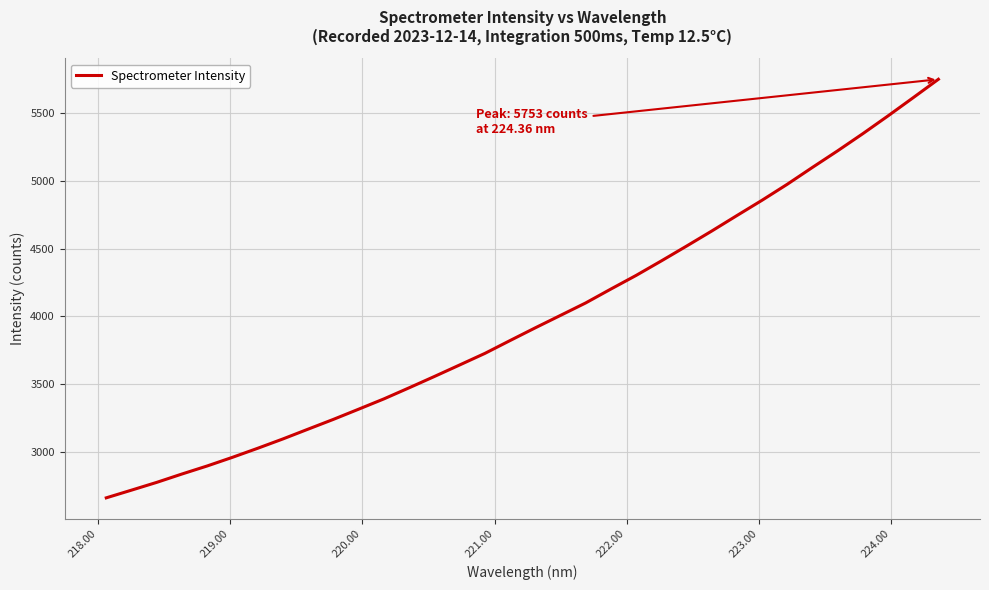

What is the maximum value shown in the chart?

5752.8